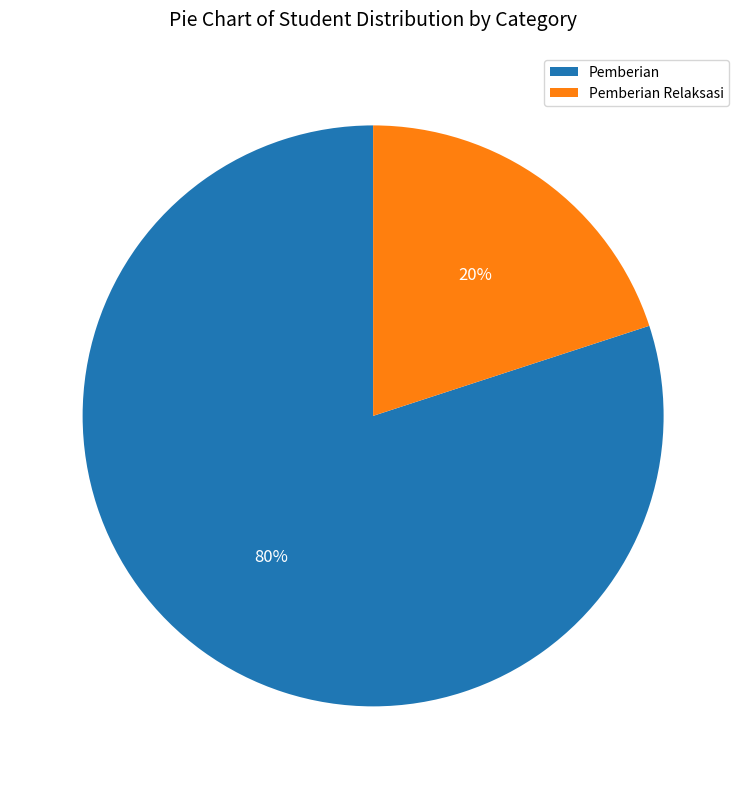

How many slices are in this pie chart?

2